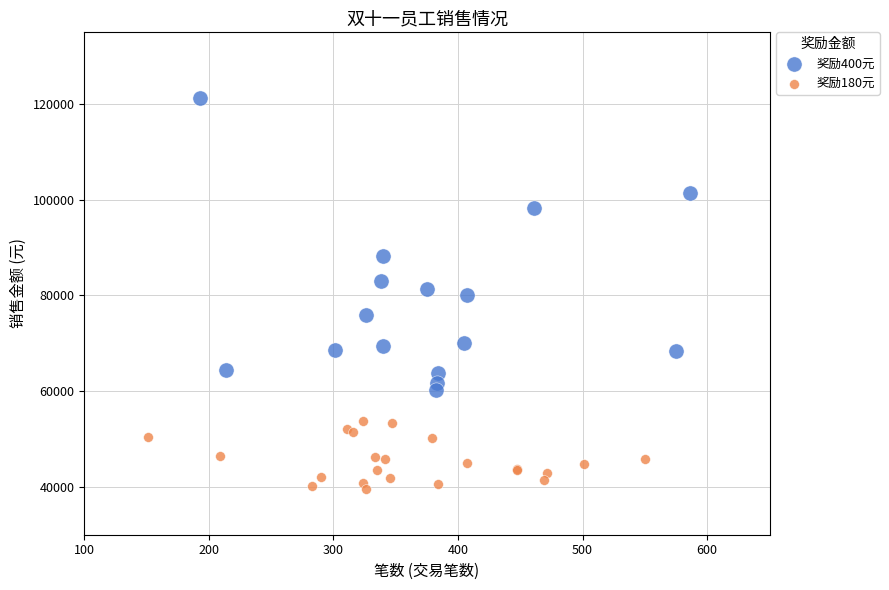

Which series reaches the maximum Y coordinate?

奖励400元